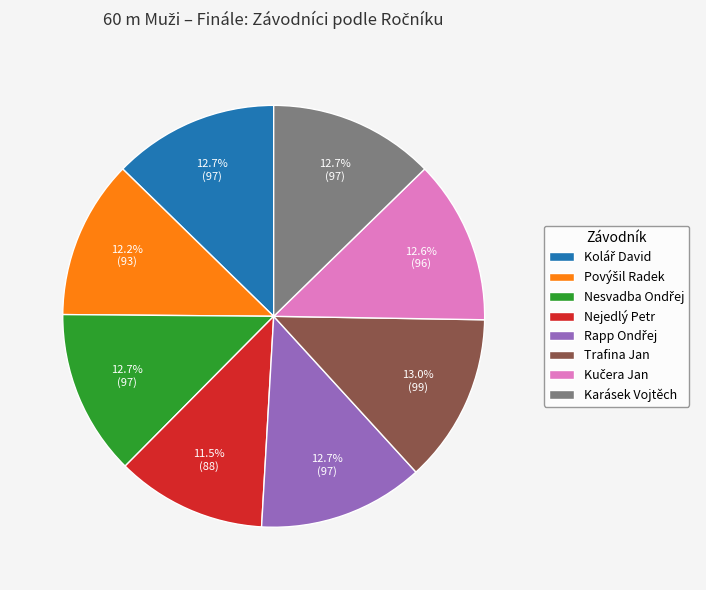

What is the smallest slice in the pie chart?

Nejedlý Petr